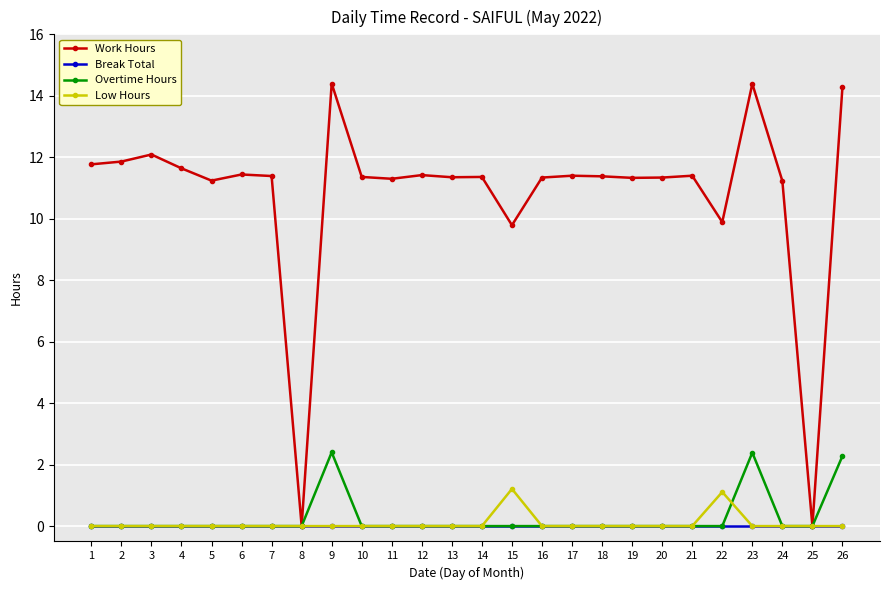

Count the number of categories in the chart.

26